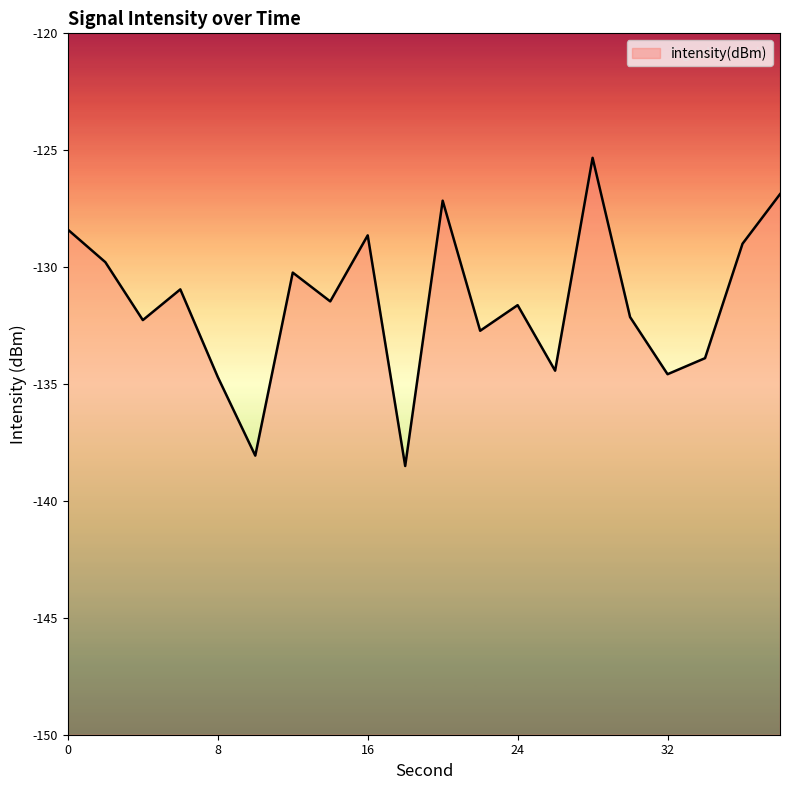

Reading left to right, extract all data points from this chart.

0=-128.4	2=-129.8	4=-132.3	6=-131.0	8=-134.7	10=-138.1	12=-130.2	14=-131.5	16=-128.6	18=-138.5	20=-127.2	22=-132.7	24=-131.6	26=-134.4	28=-125.3	30=-132.1	32=-134.6	34=-133.9	36=-129.0	38=-126.9